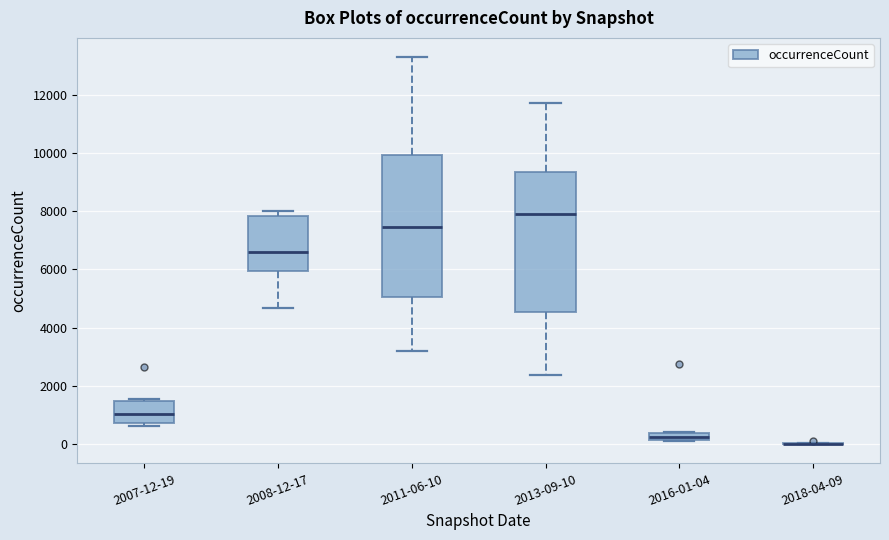

Where is the upper edge of the box for 2011-06-10 on the y-axis? The values are not printed on the chart, so give them approximately, as read against the axis.

10000